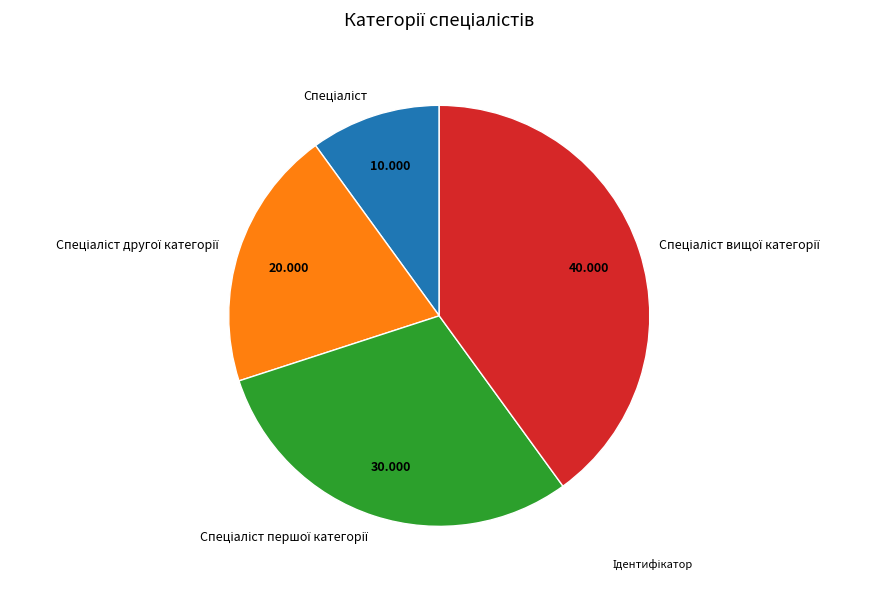

Is there any slice that represents more than half of the pie?

No